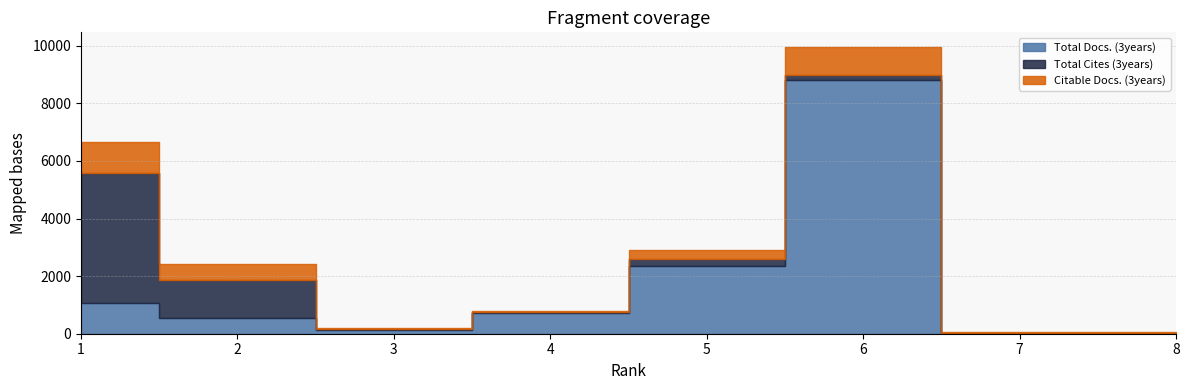

How many intersections are there between Total Cites (3years) and Total Docs. (3years)?

2